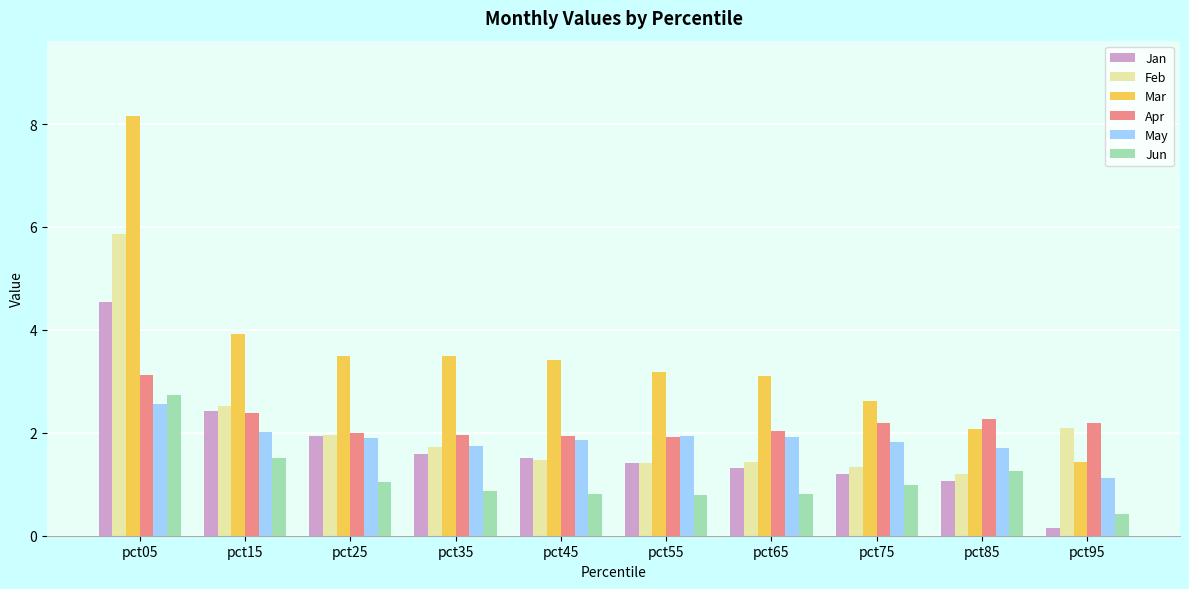

How many bars are there in each group?

6